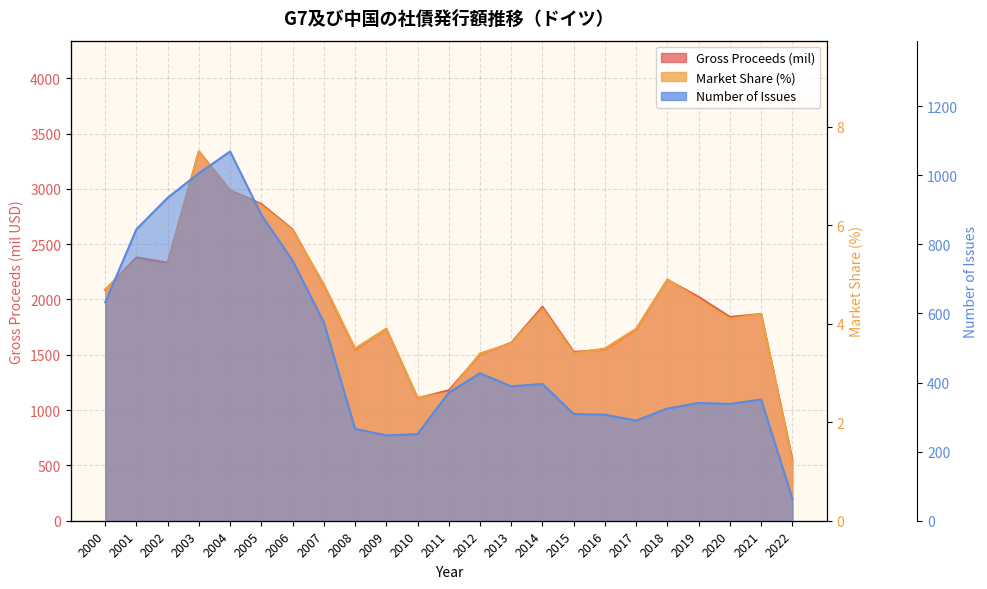

List the labels in order of Market Share (%) value, largest first.

2003, 2004, 2005, 2006, 2001, 2002, 2018, 2007, 2000, 2019, 2014, 2021, 2020, 2009, 2017, 2013, 2008, 2016, 2012, 2015, 2011, 2010, 2022